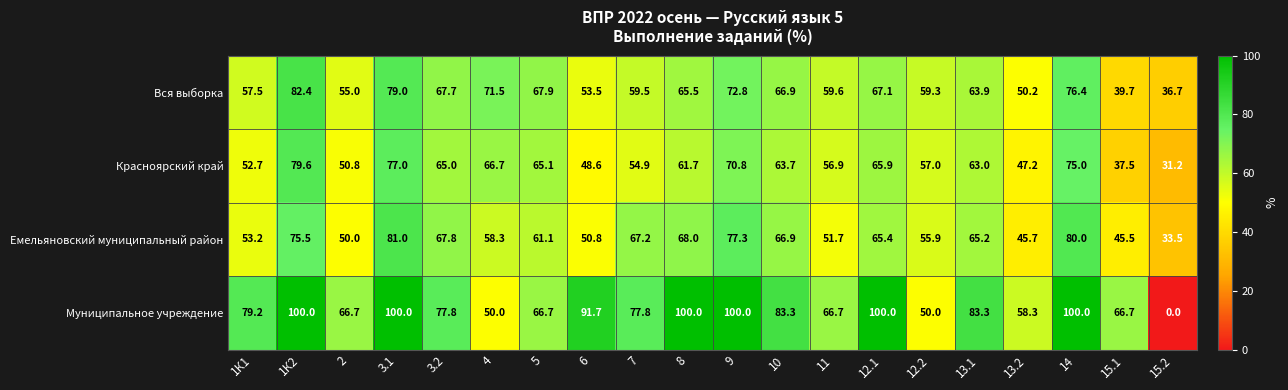

At which category is the sum across all series the highest?

1К2